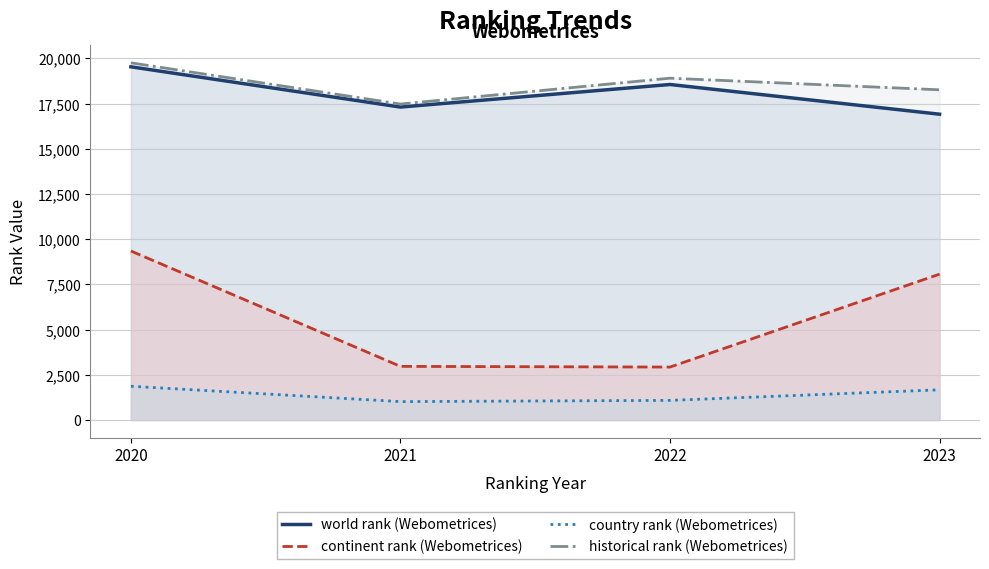

The continent rank (Webometrices) series shows 1335.2 at 2022. True or false?

False